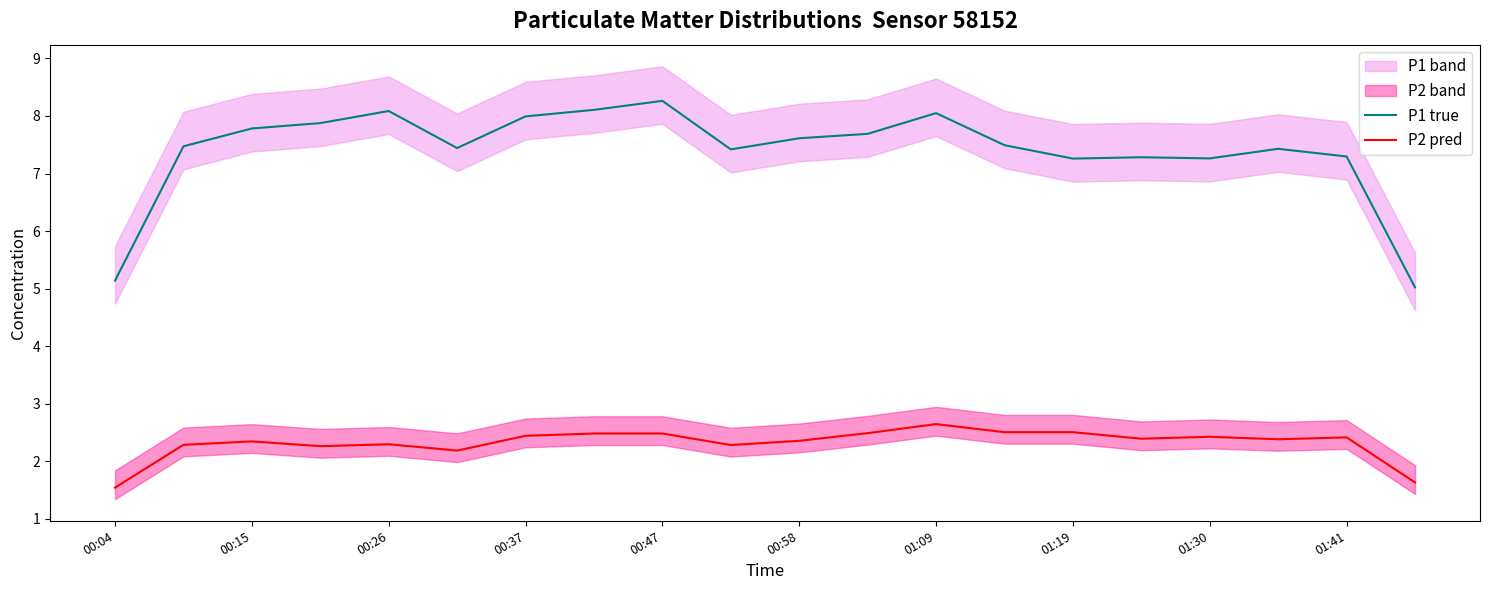

List the series in order of their peak value, lowest first.

P2 pred, P1 true